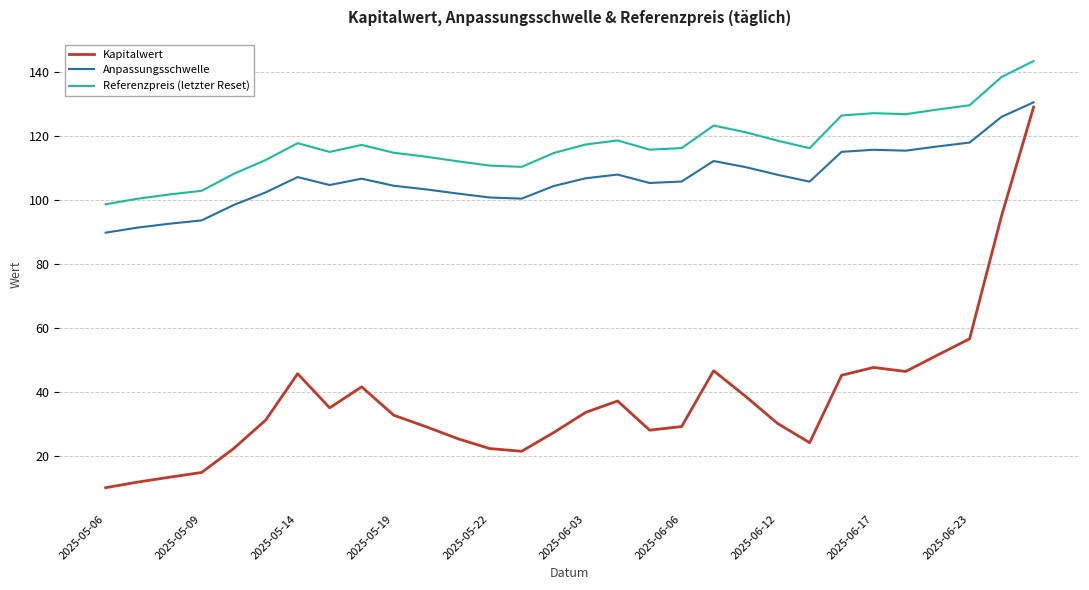

What is the difference between the maximum and minimum values in the Referenzpreis (letzter Reset) series?

44.8